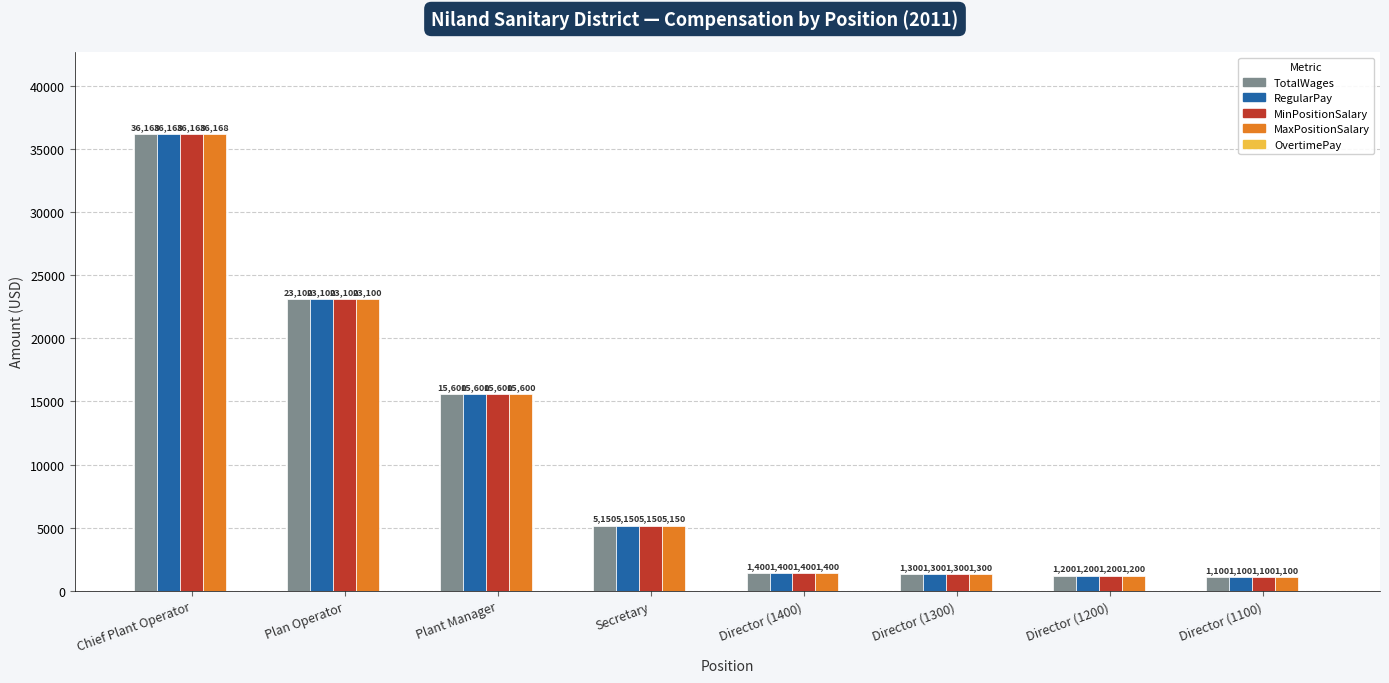

At how many categories does at least one series exceed 15219?

3